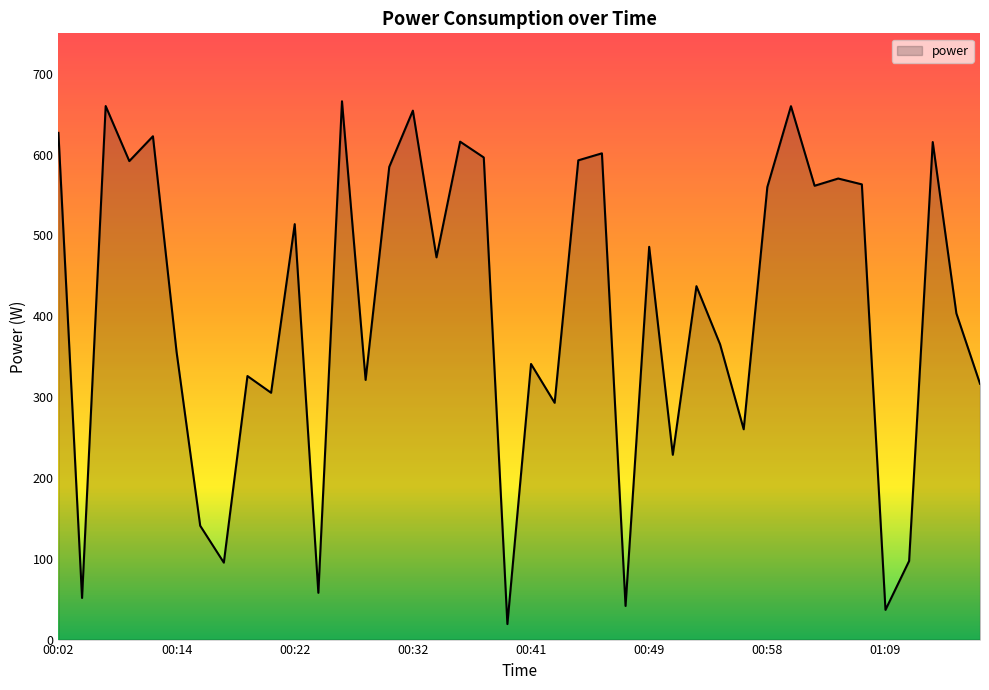

Does the chart have visible grid lines?

No